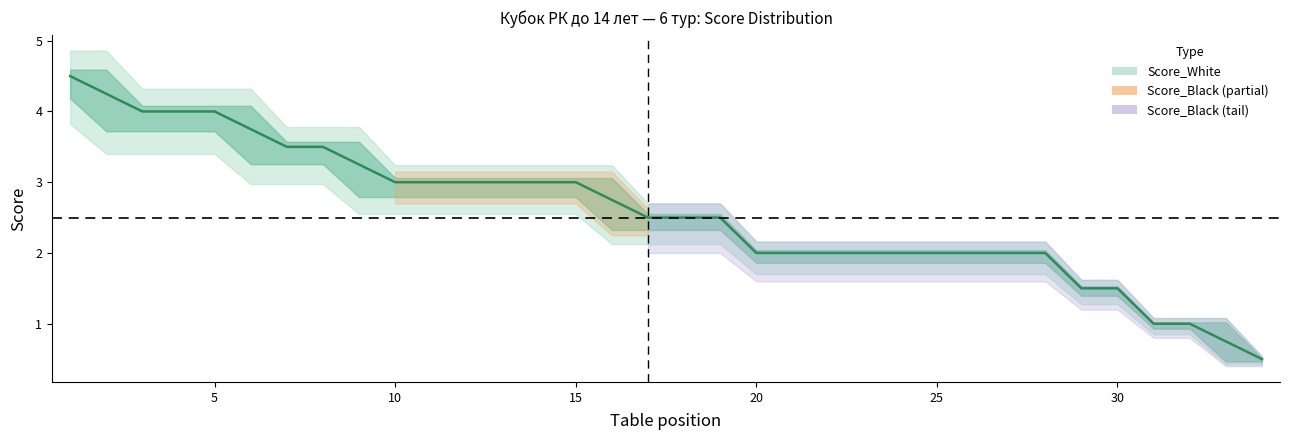

The value at 25 is 2.0. True or false?

True